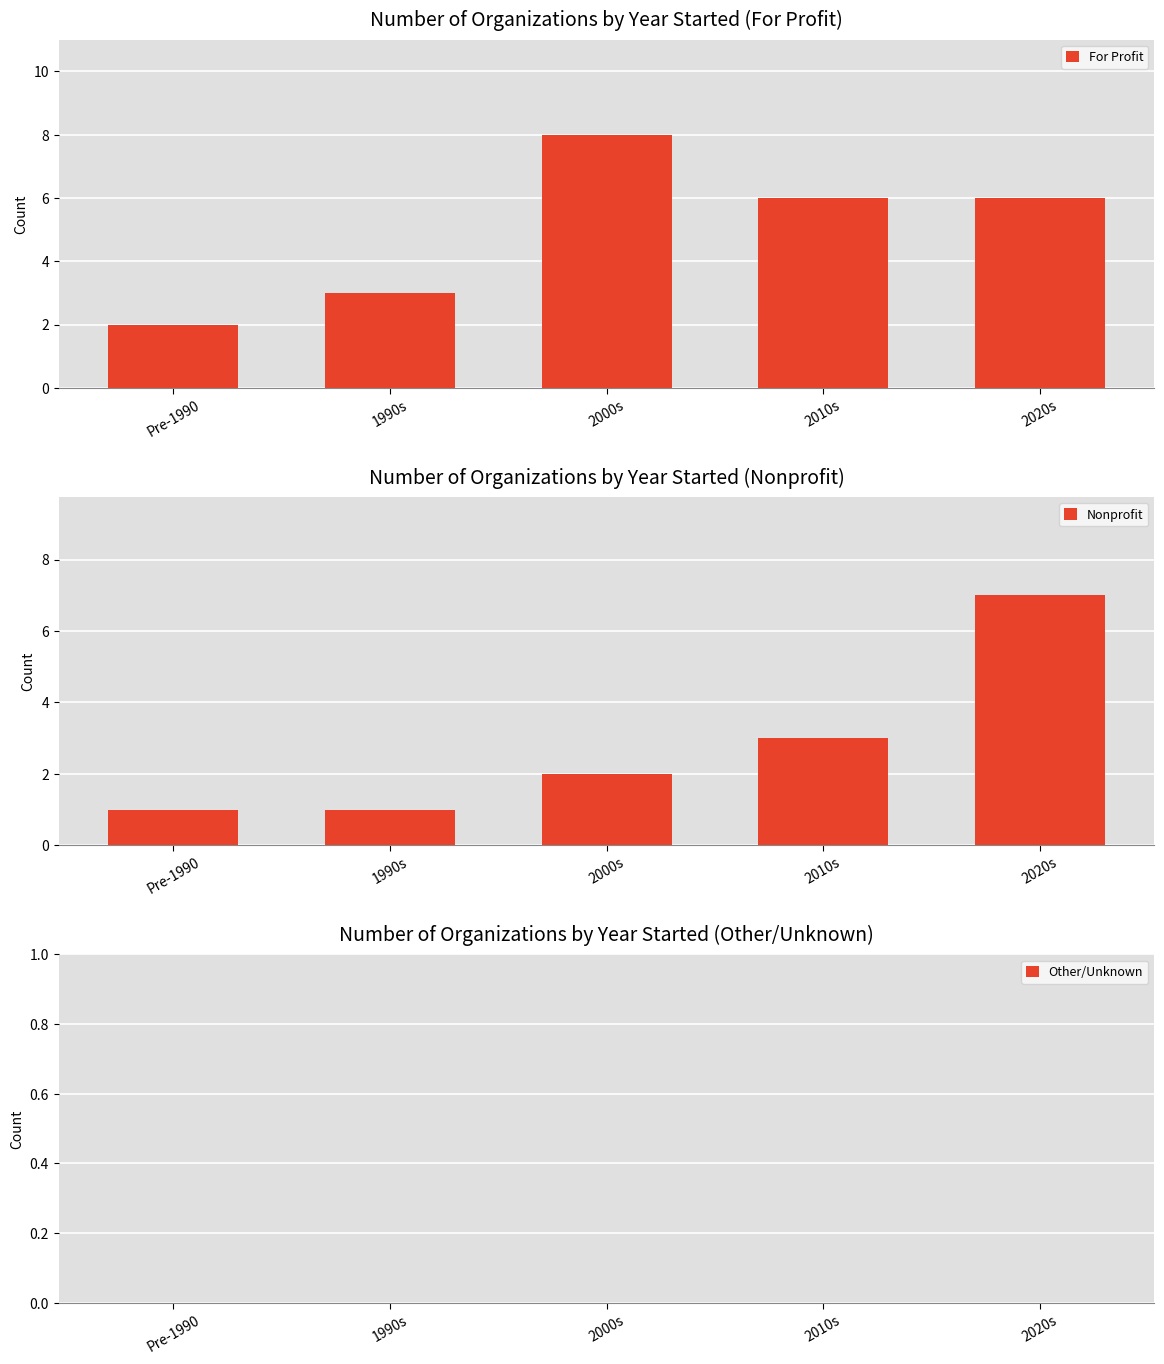

What is the label of the 1st bar from the right?

2020s